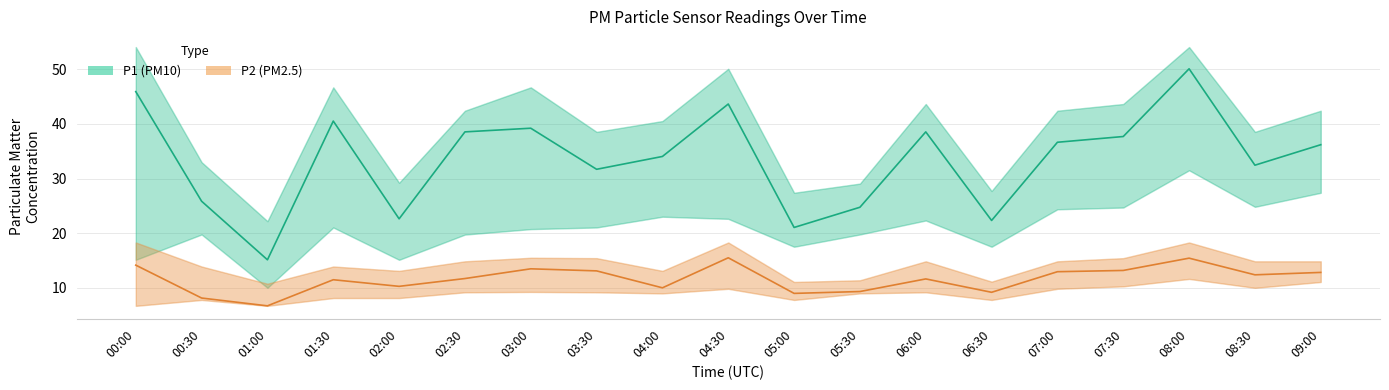

At 09:00, list the series in order from smallest to largest.

P2 (PM2.5), P1 (PM10)